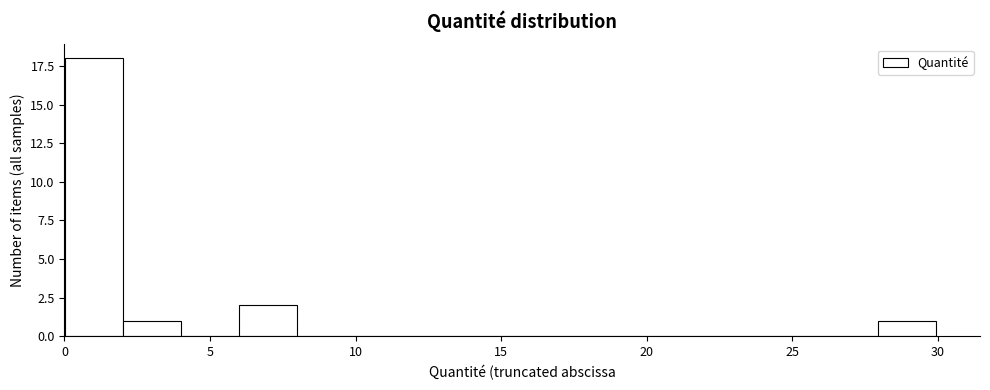

Around what value on the x-axis is the tallest bar? Give the approximate position of its centre, as read against the axis.

1.0